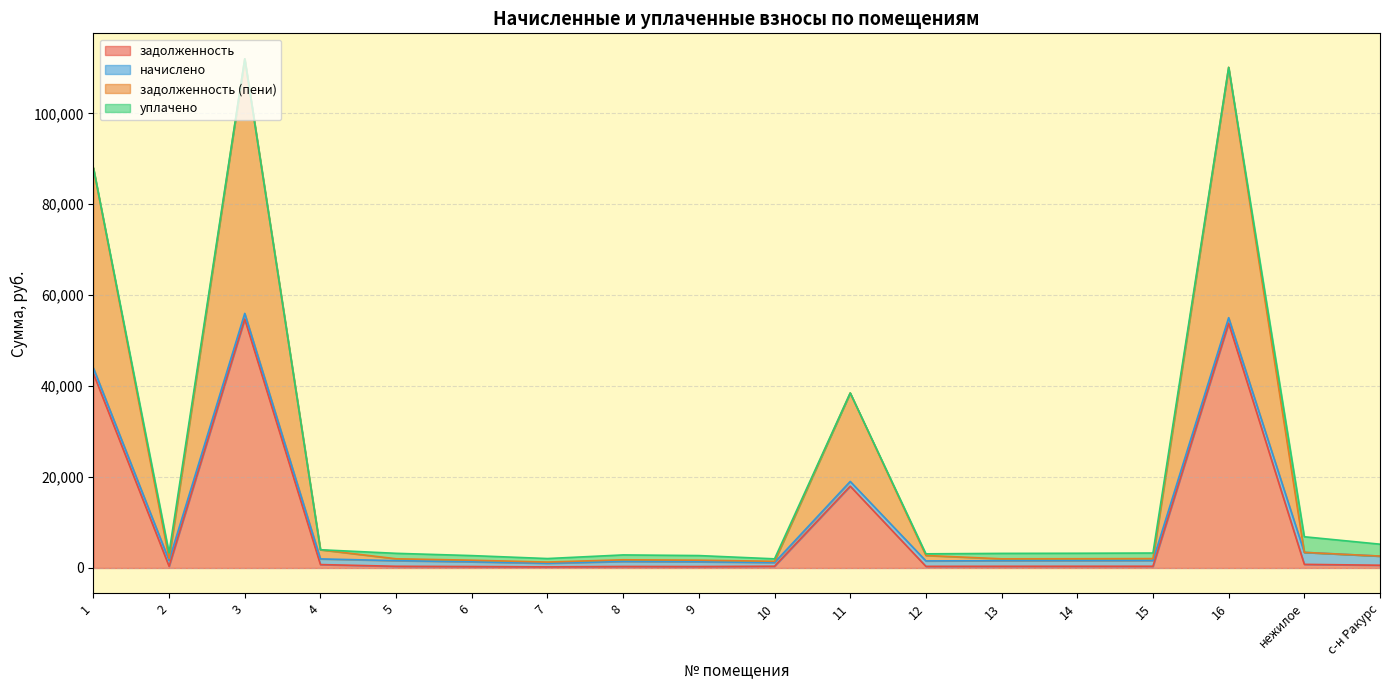

What is the sum of the задолженность values at 16 and 8?

54169.2